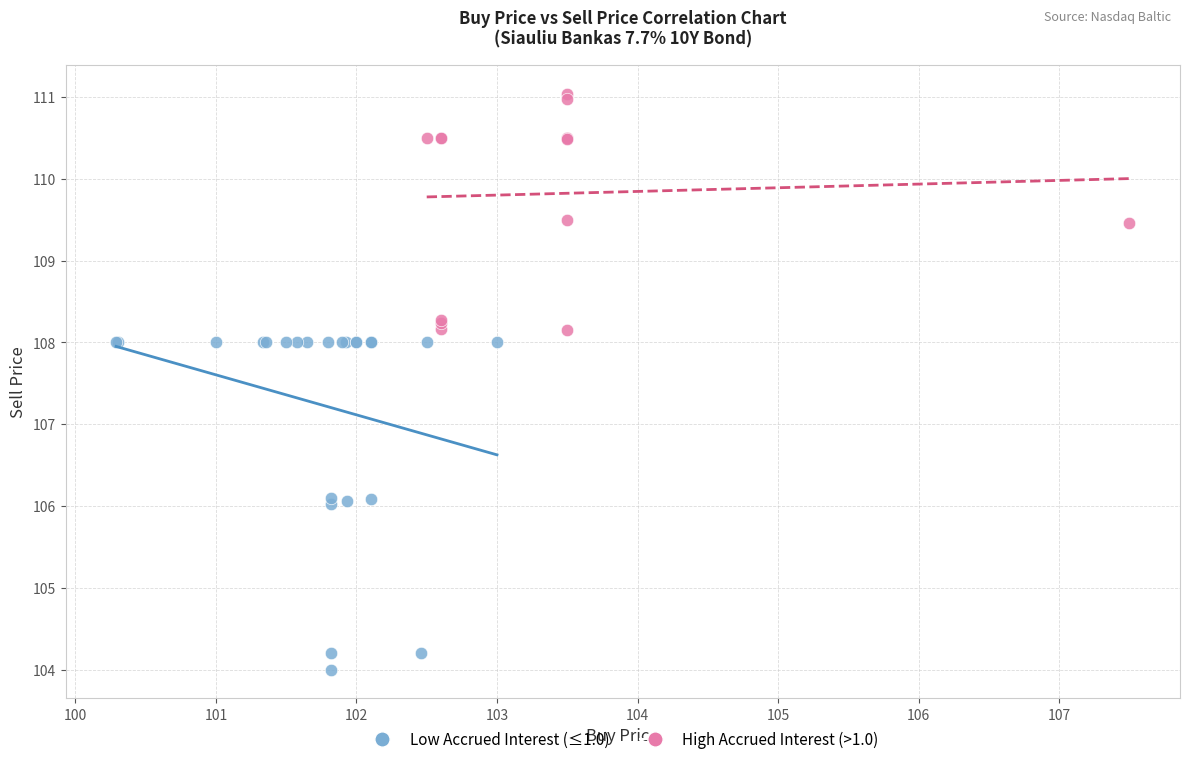

Which series has the largest Y range (max minus min)?

Low Accrued Interest (≤1.0)